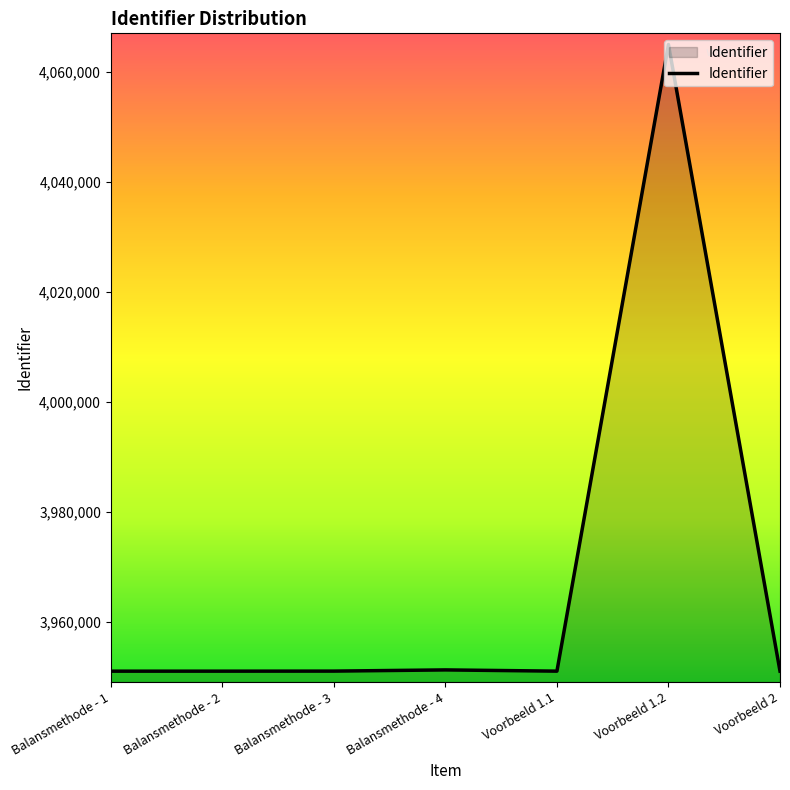

Which label corresponds to the largest value in the chart?

Voorbeeld 1.2